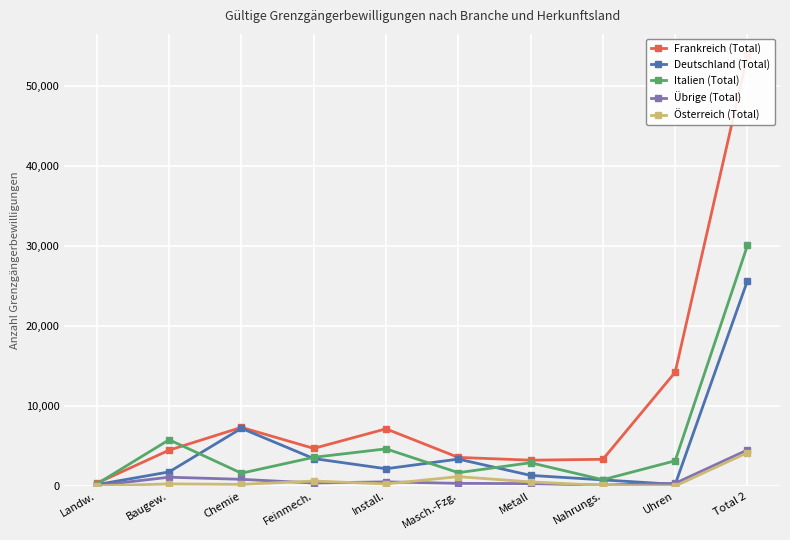

What is the total value across all series at Feinmech.?

12725